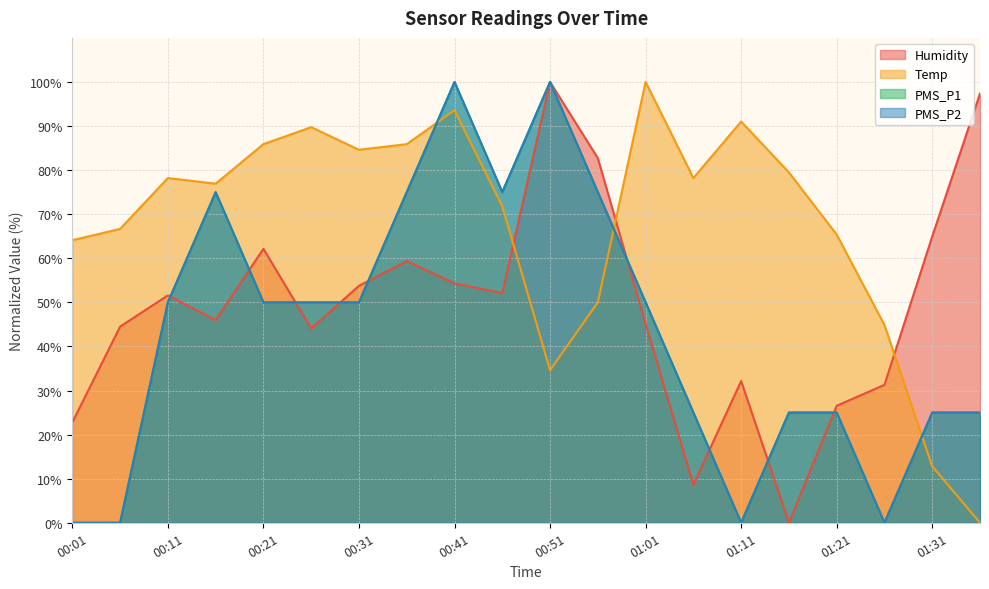

True or false: PMS_P2 has a value of 75.0 at 00:16.

True